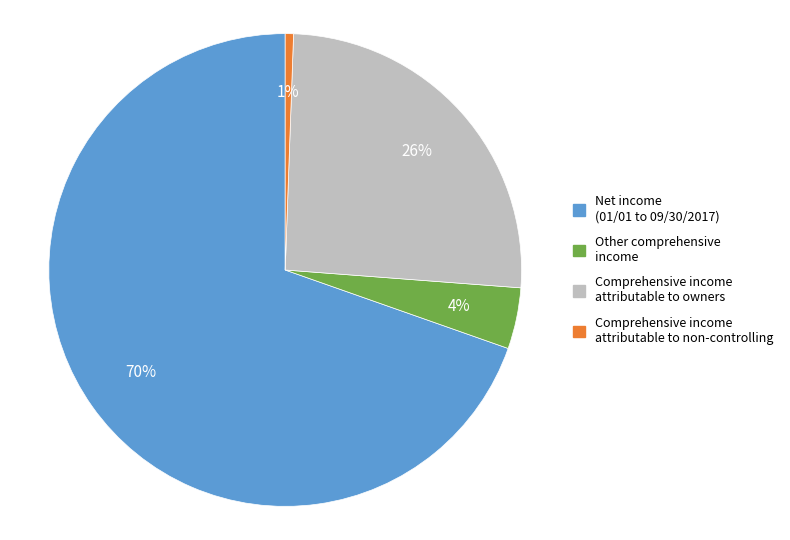

What is the smallest slice in the pie chart?

Comprehensive income attributable to non-controlling